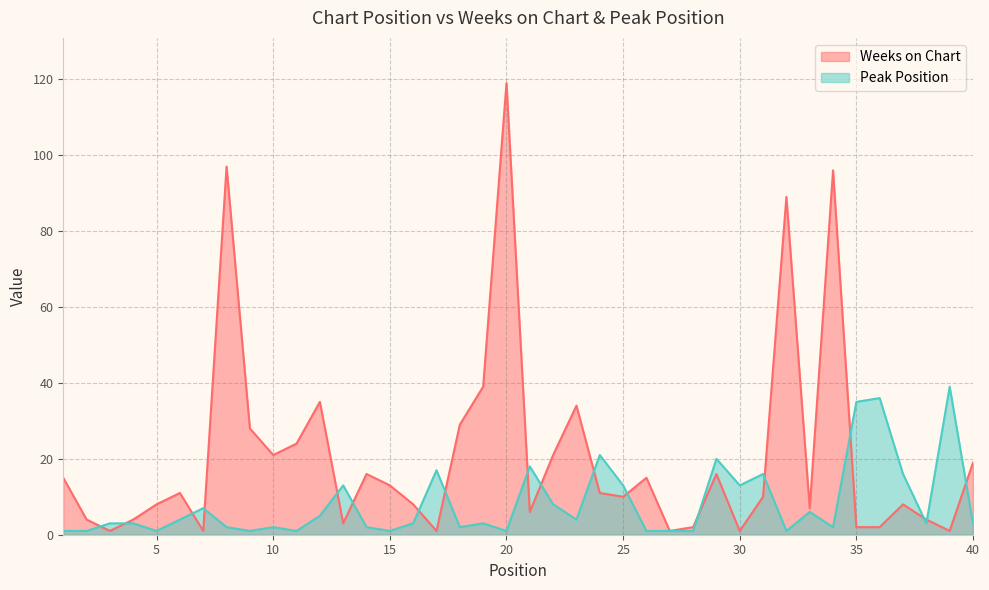

What are all the series names shown in the legend?

Weeks on Chart, Peak Position